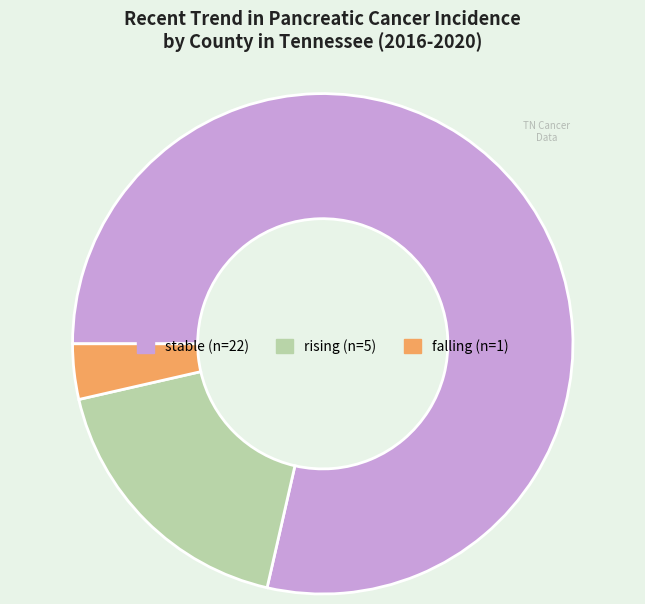

Does falling account for over 50% of the chart?

No